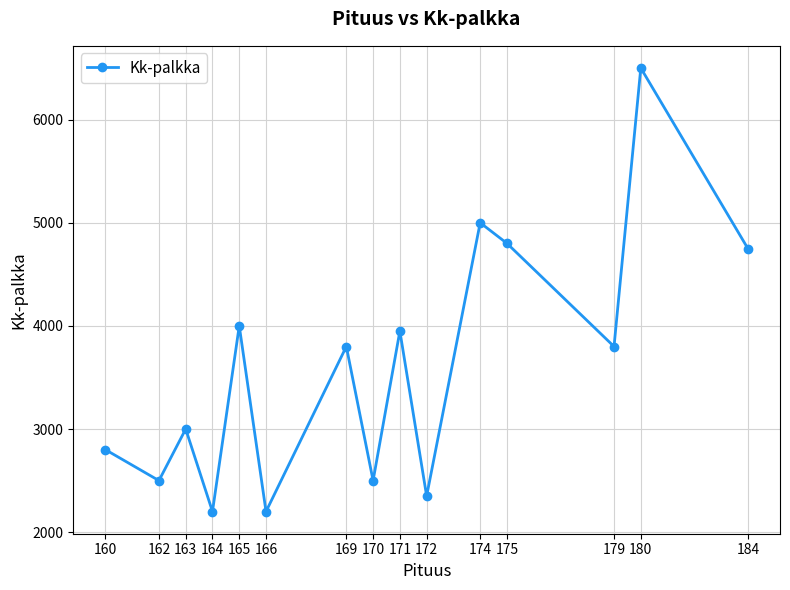

How many data points are less than 3800?

7